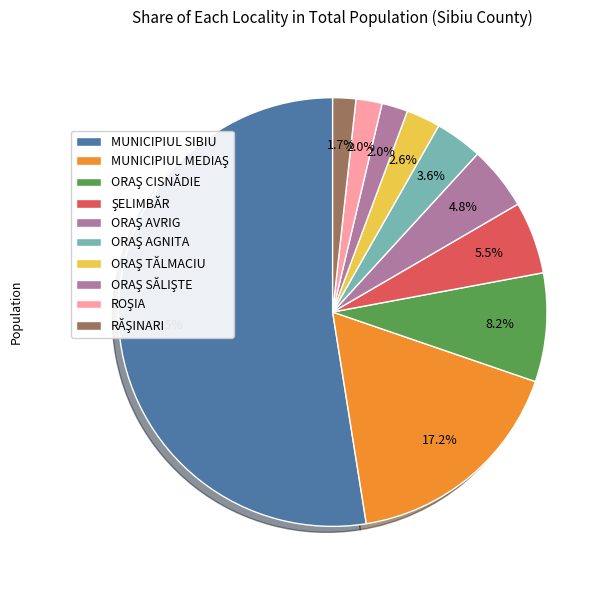

How many slices are in this pie chart?

10